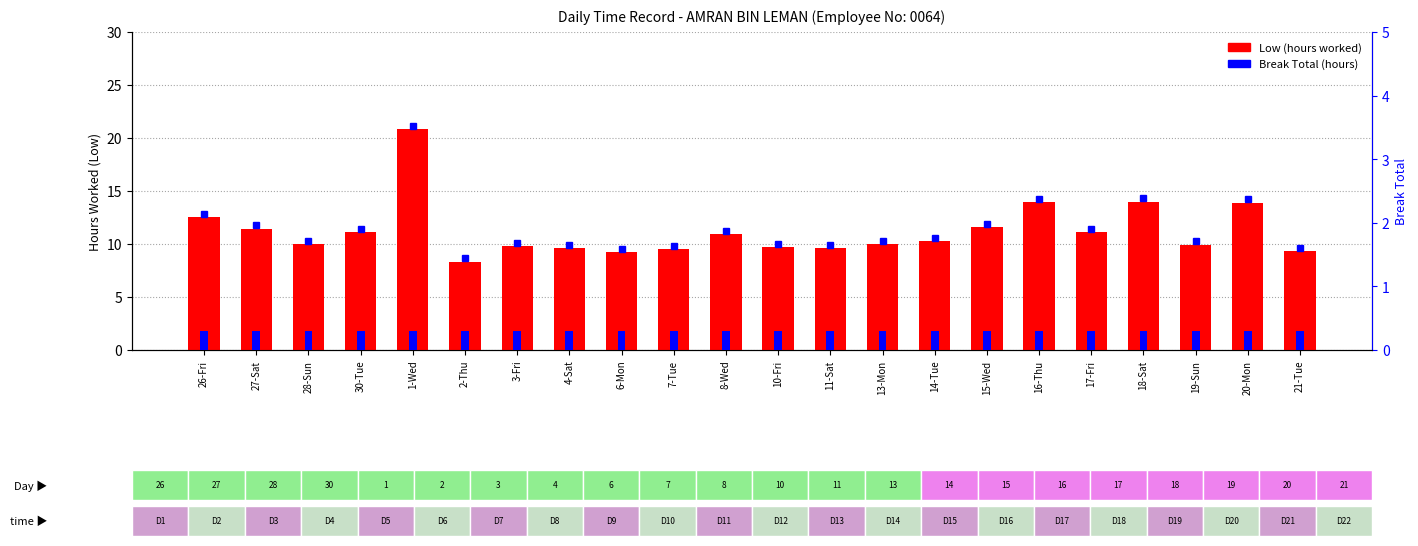

Are the bars grouped side by side (vs. stacked)?

Yes